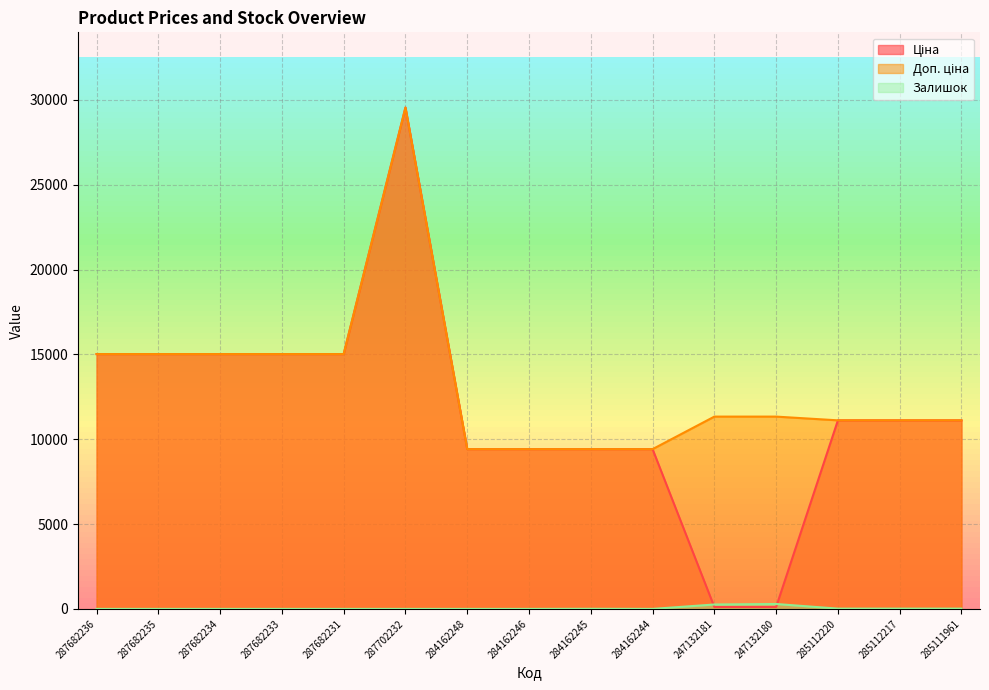

How many lines are shown in the chart?

3